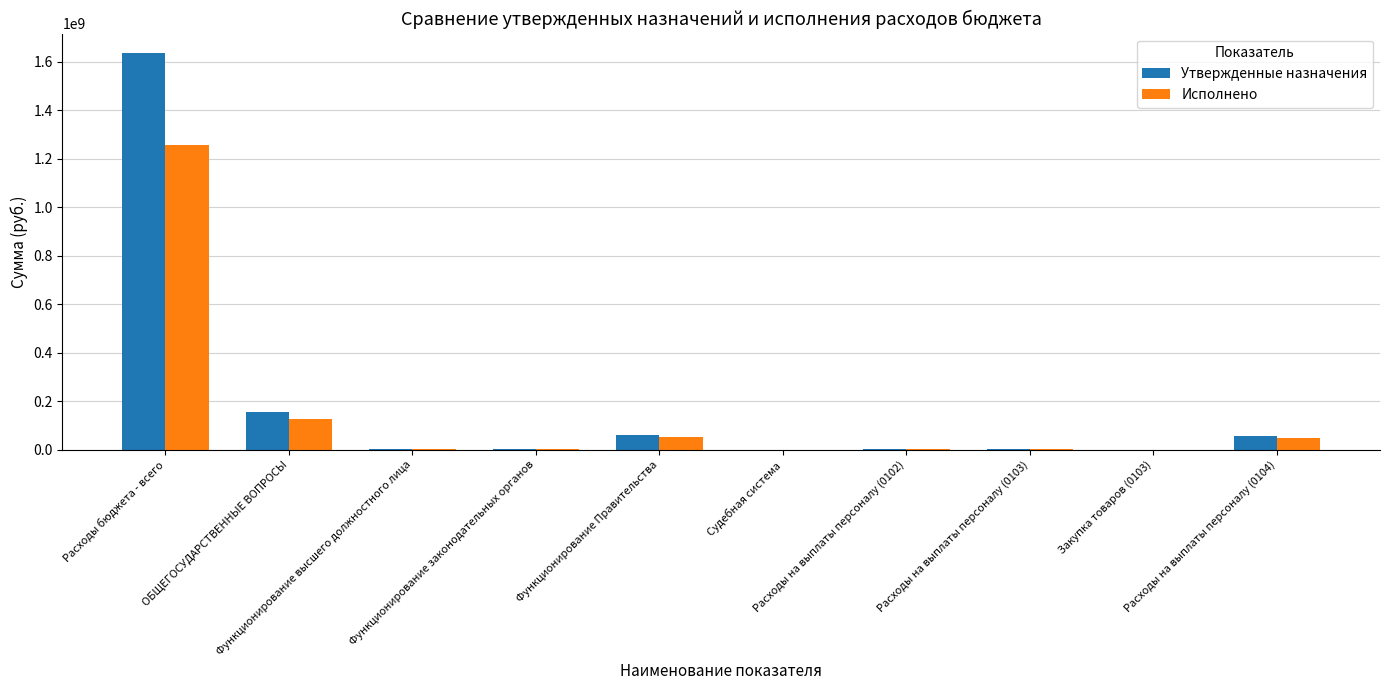

What is the sum of all Исполнено values?

1489331221.1